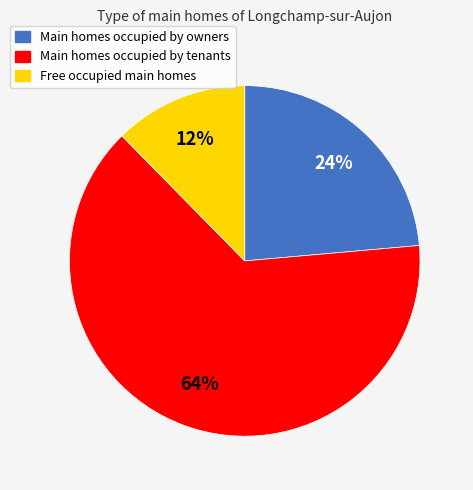

Which category has the biggest portion of the pie?

Main homes occupied by tenants